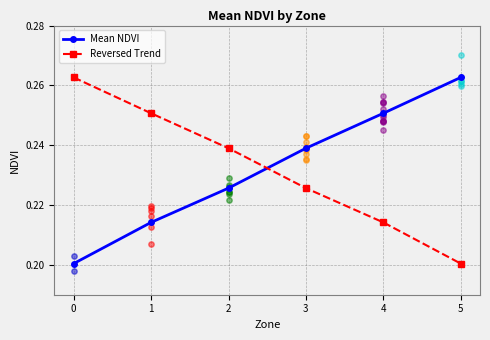

What is the total value across all series at 2?

0.5